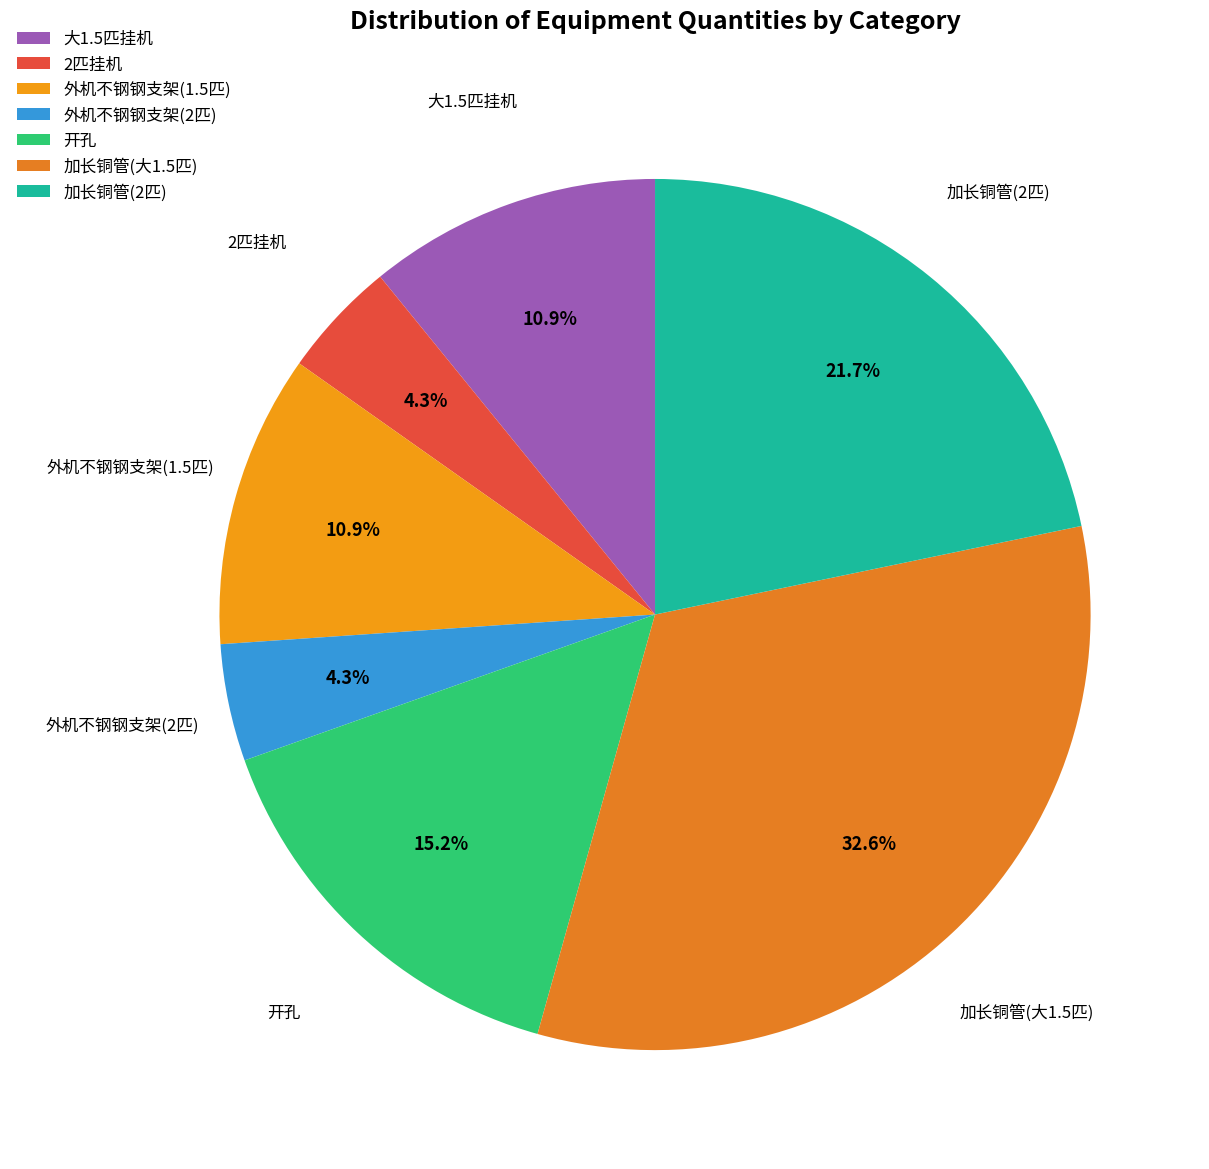

How many slices are in this pie chart?

7